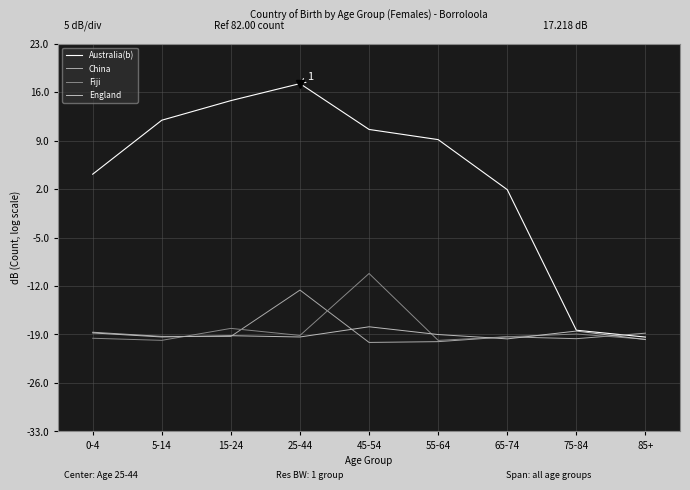

What value does the Australia(b) series have at 0-4?

4.1